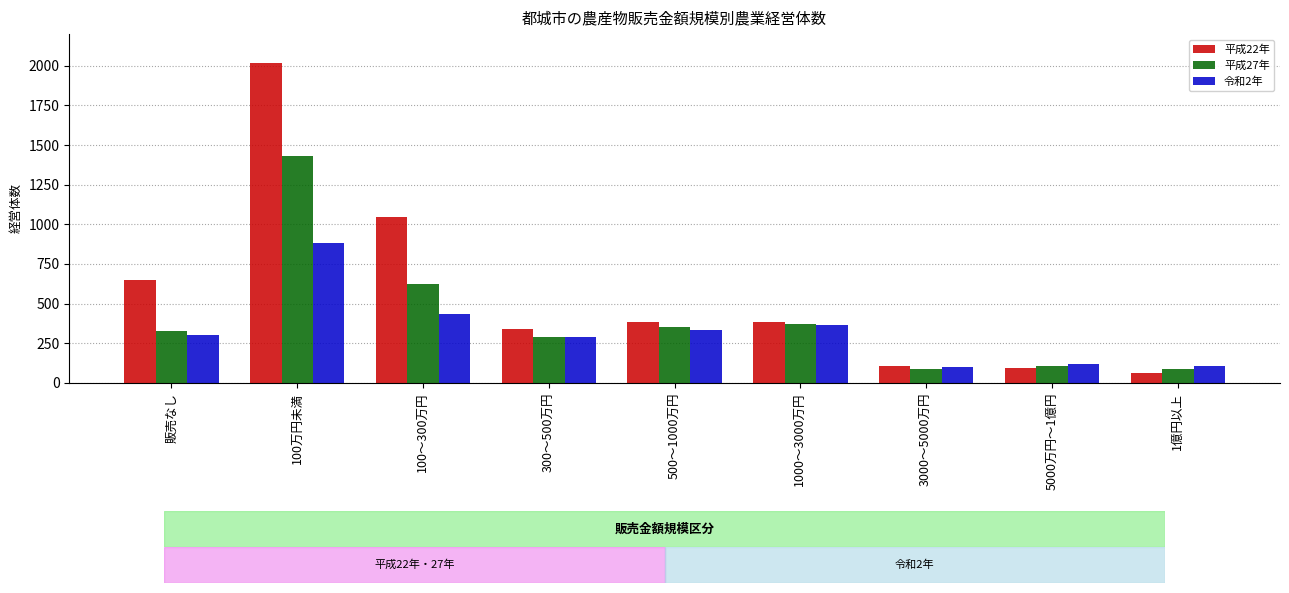

Rank the series by their maximum value, from highest to lowest.

平成22年, 平成27年, 令和2年